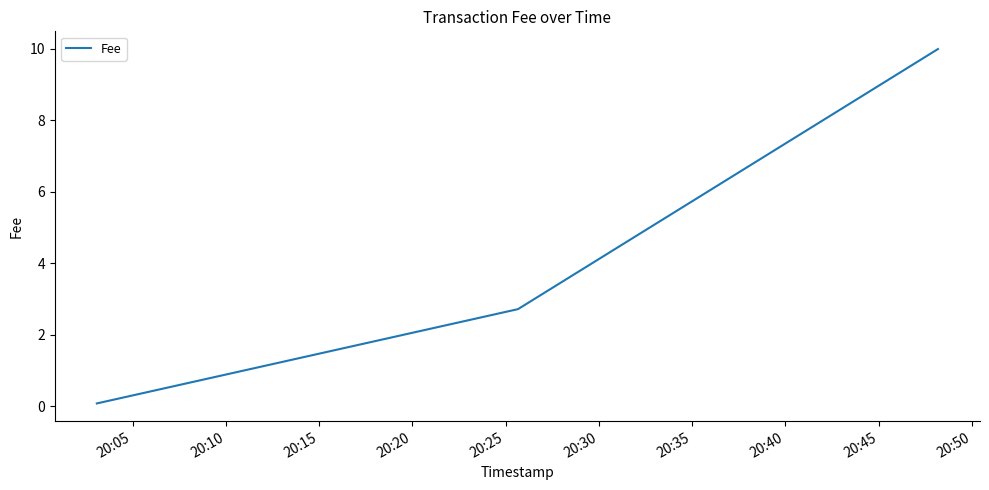

What is the maximum value shown in the chart?

10.0